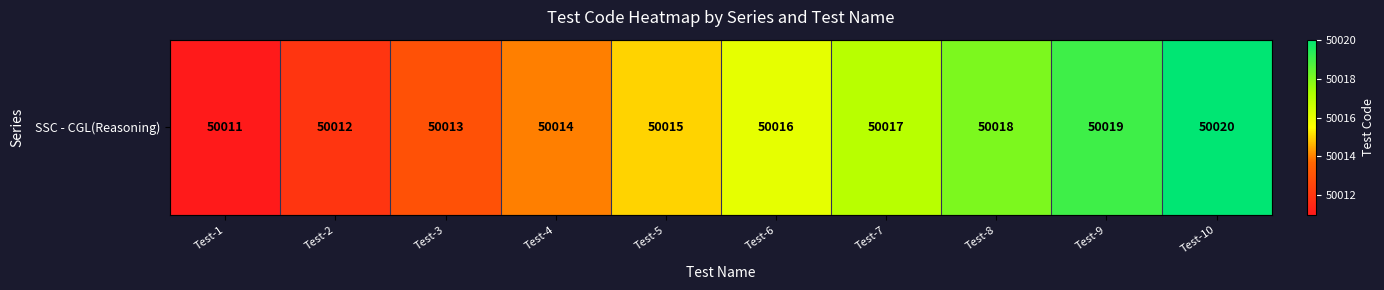

What is the difference between the maximum and minimum values?

9